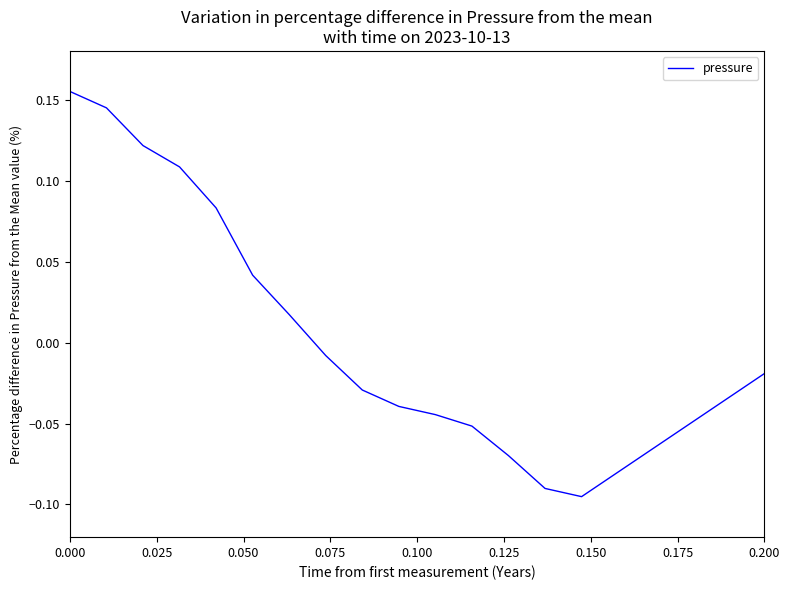

How many positive values are there?

7